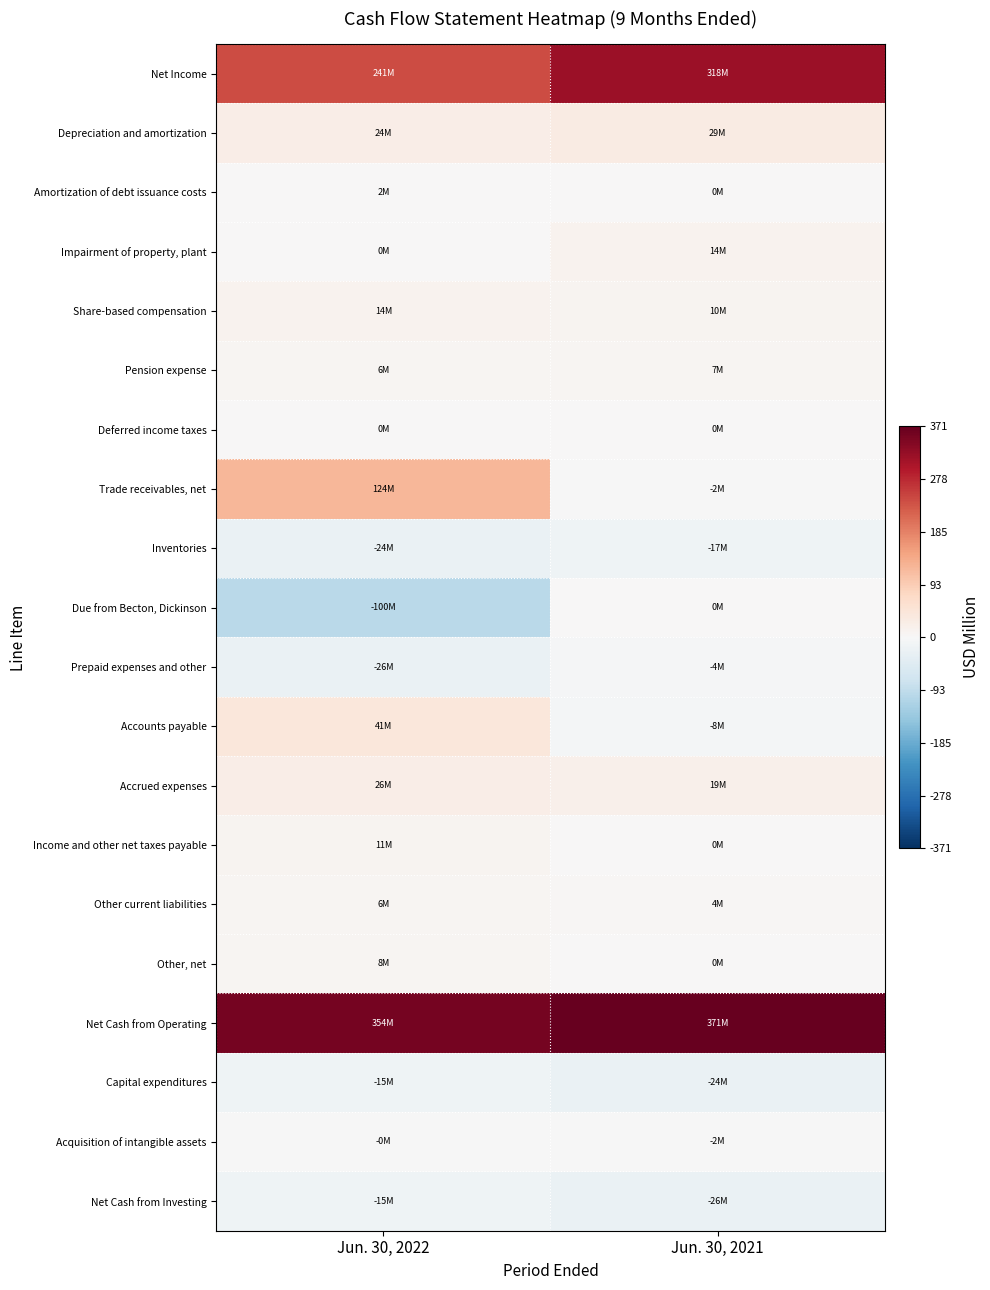

Which series has the largest range (max minus min)?

Trade receivables, net